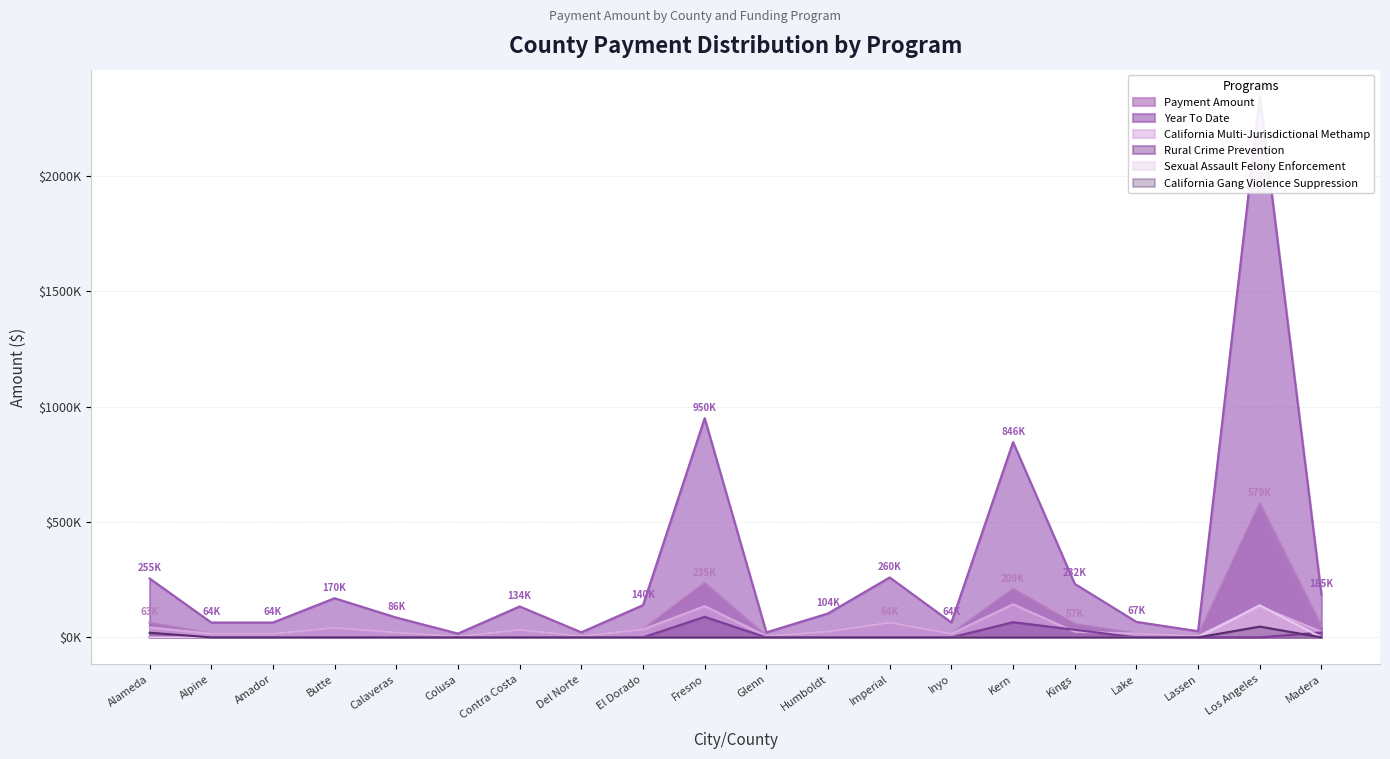

Is the value of Year To Date at Imperial greater than the value of California Gang Violence Suppression at Lassen?

Yes